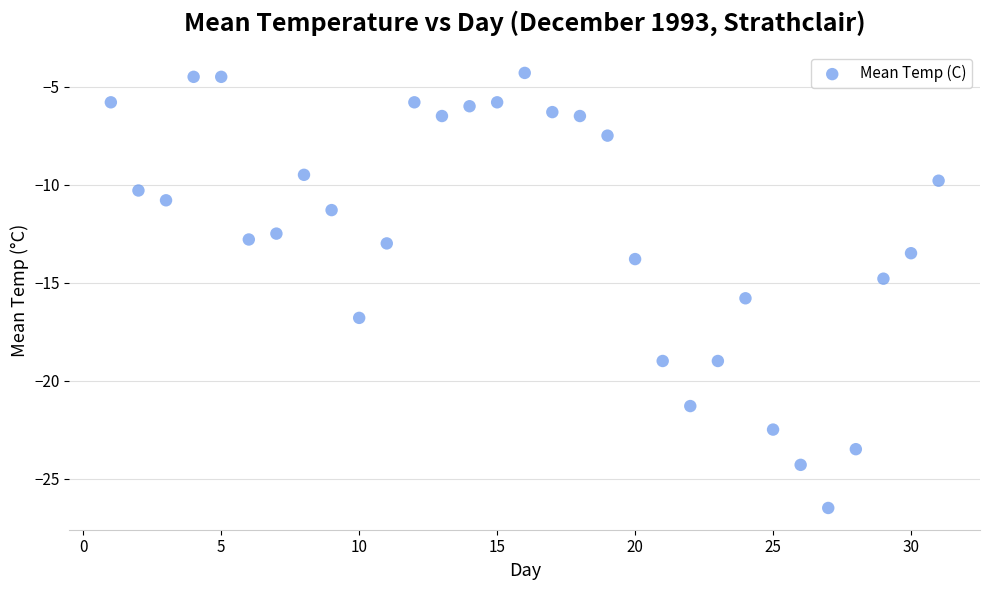

What is the range of Y values (max minus min)?

22.2